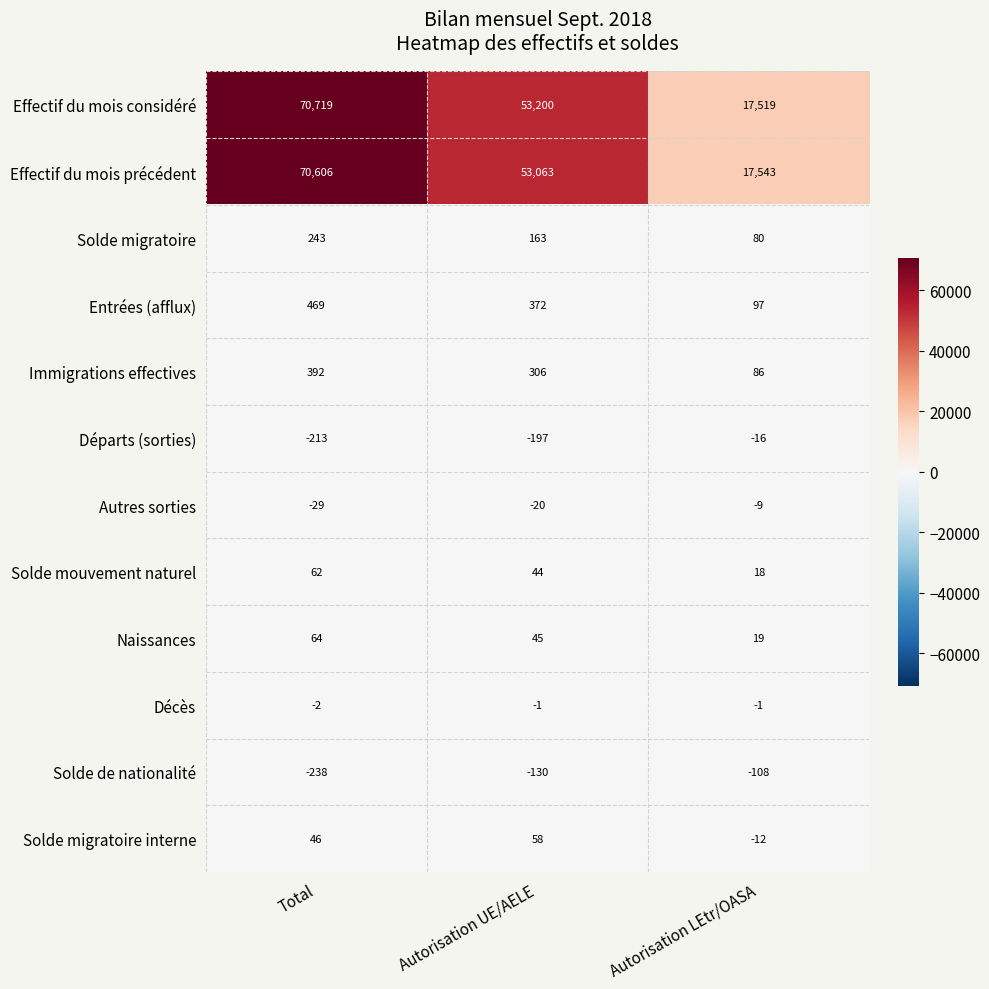

At which label does Autres sorties reach its peak?

Autorisation LEtr/OASA